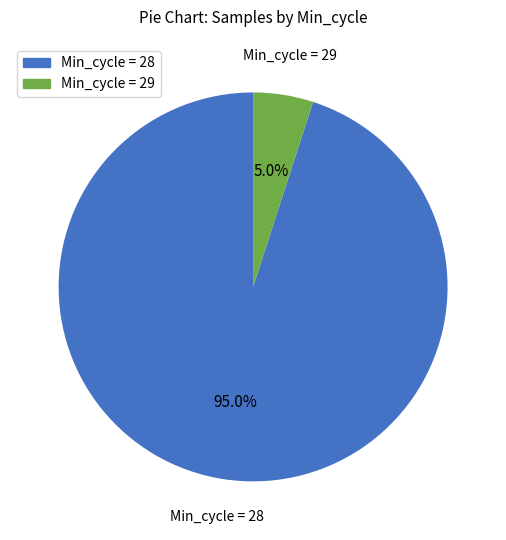

Is there any slice that represents more than half of the pie?

Yes